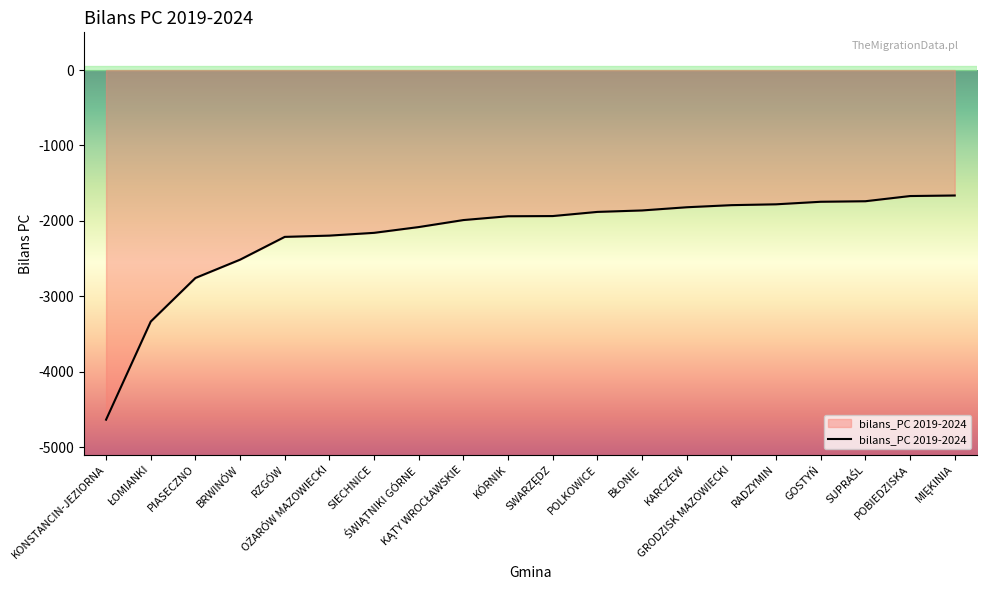

What is the maximum value shown in the chart?

-1663.4